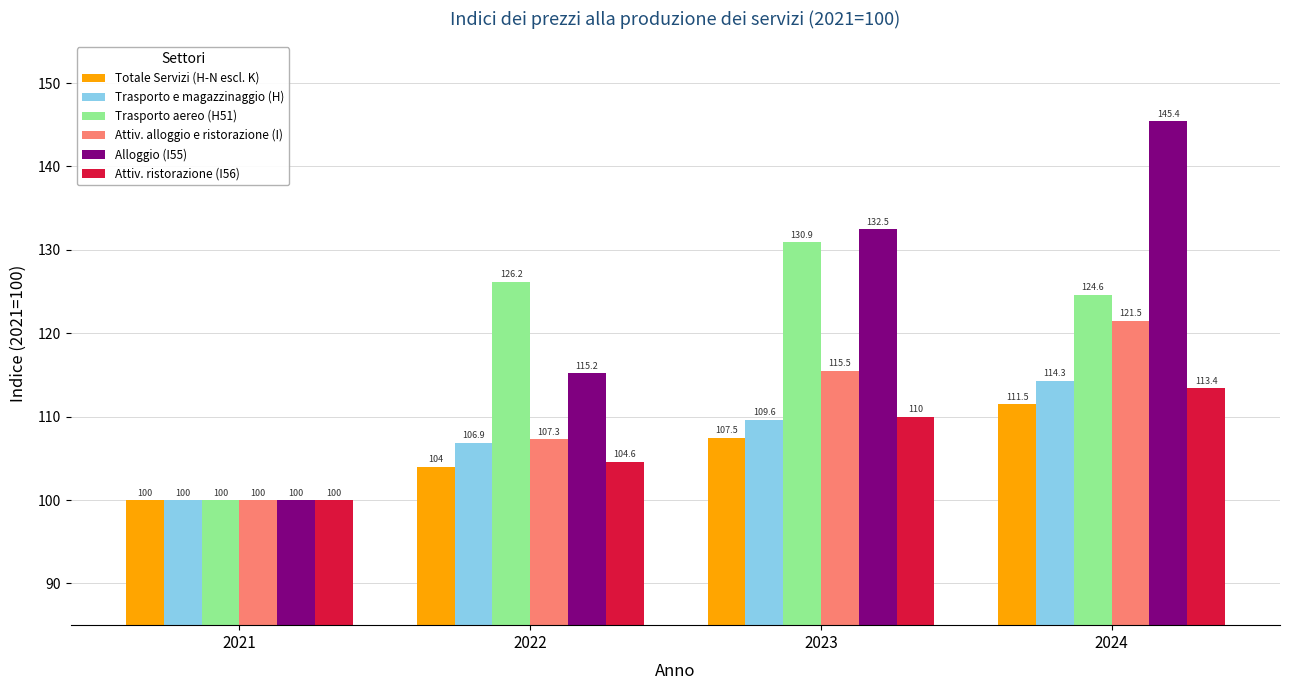

At how many categories does at least one series exceed 113?

3